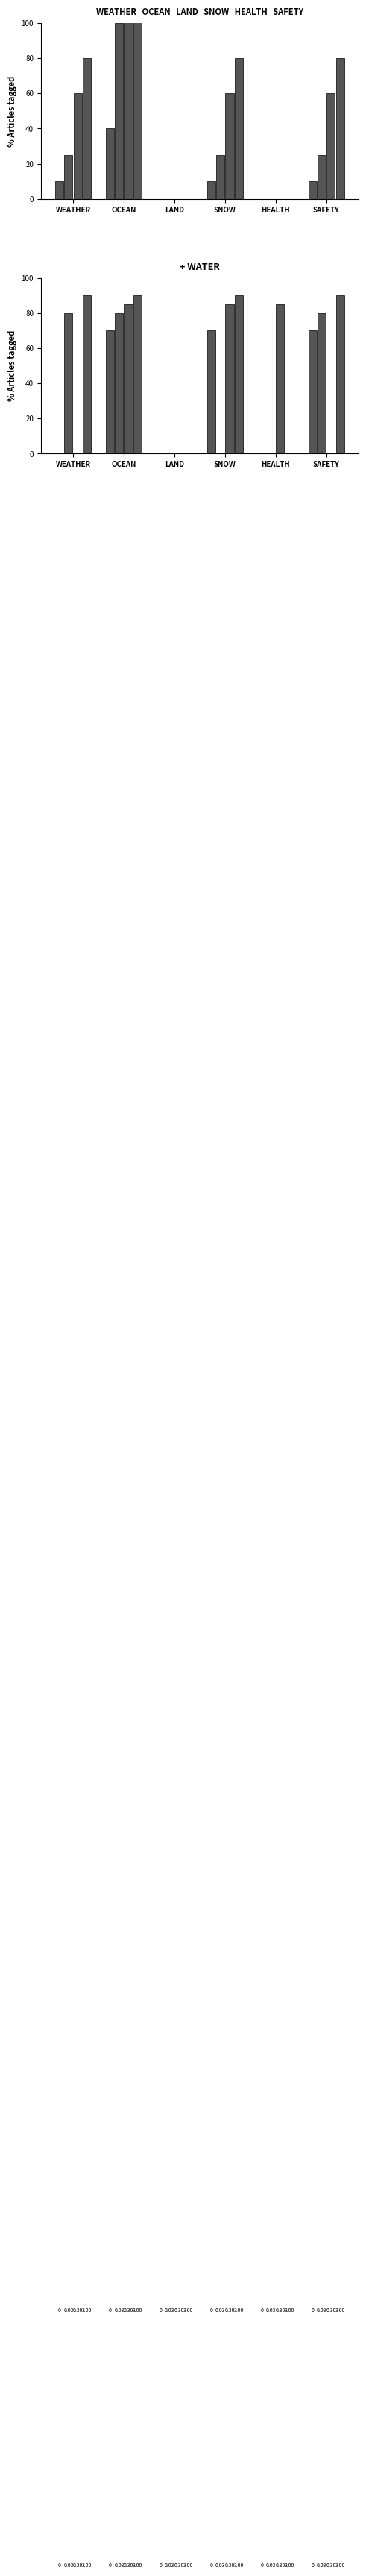

What is the spread (max minus min) of values at HEALTH?

85